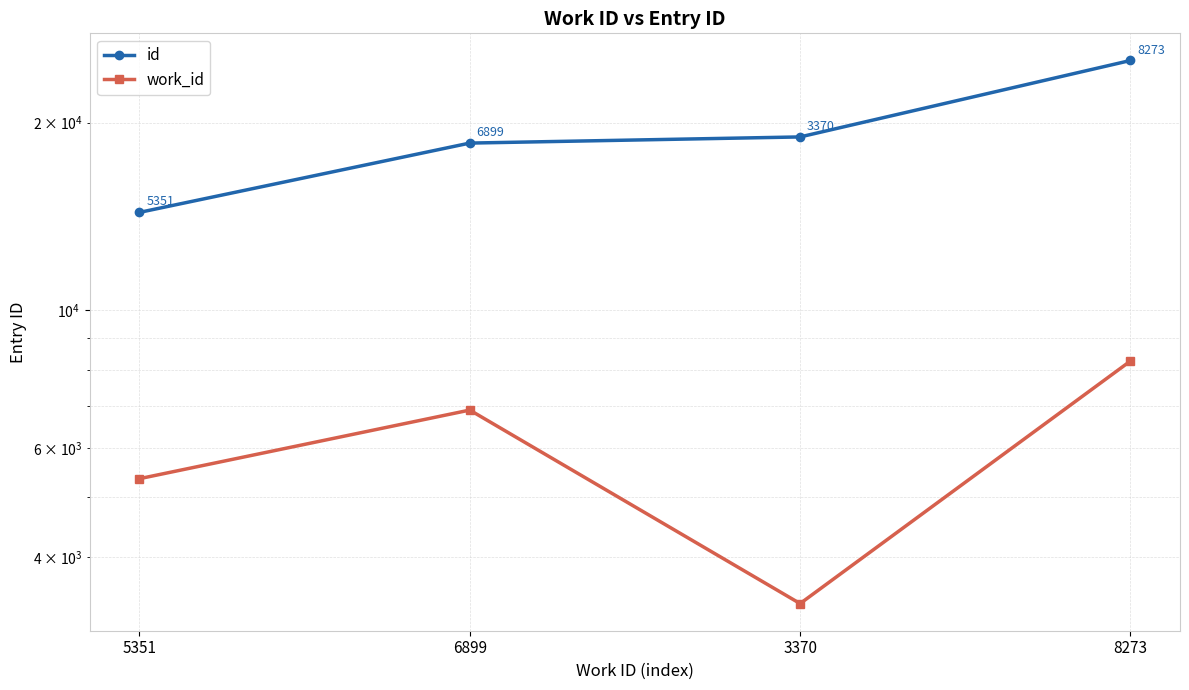

True or false: work_id and id intersect in this chart.

False